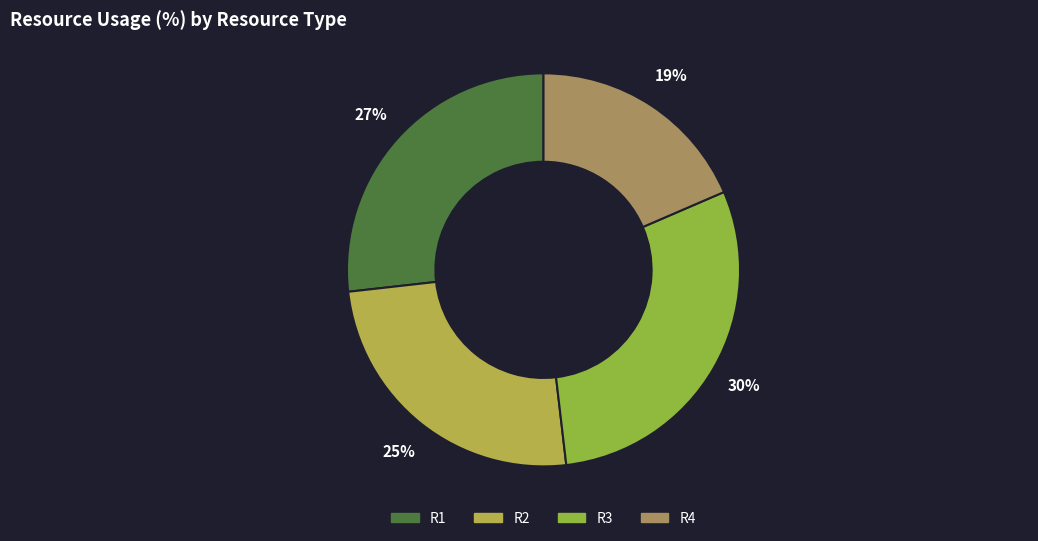

To the nearest percent, what portion does R2 represent?

25%